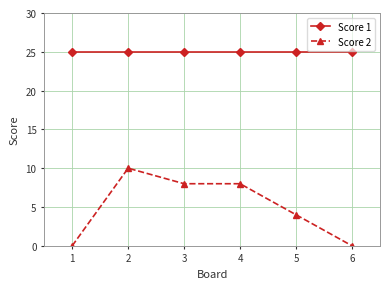

True or false: Score 2 and Score 1 cross at least once.

False